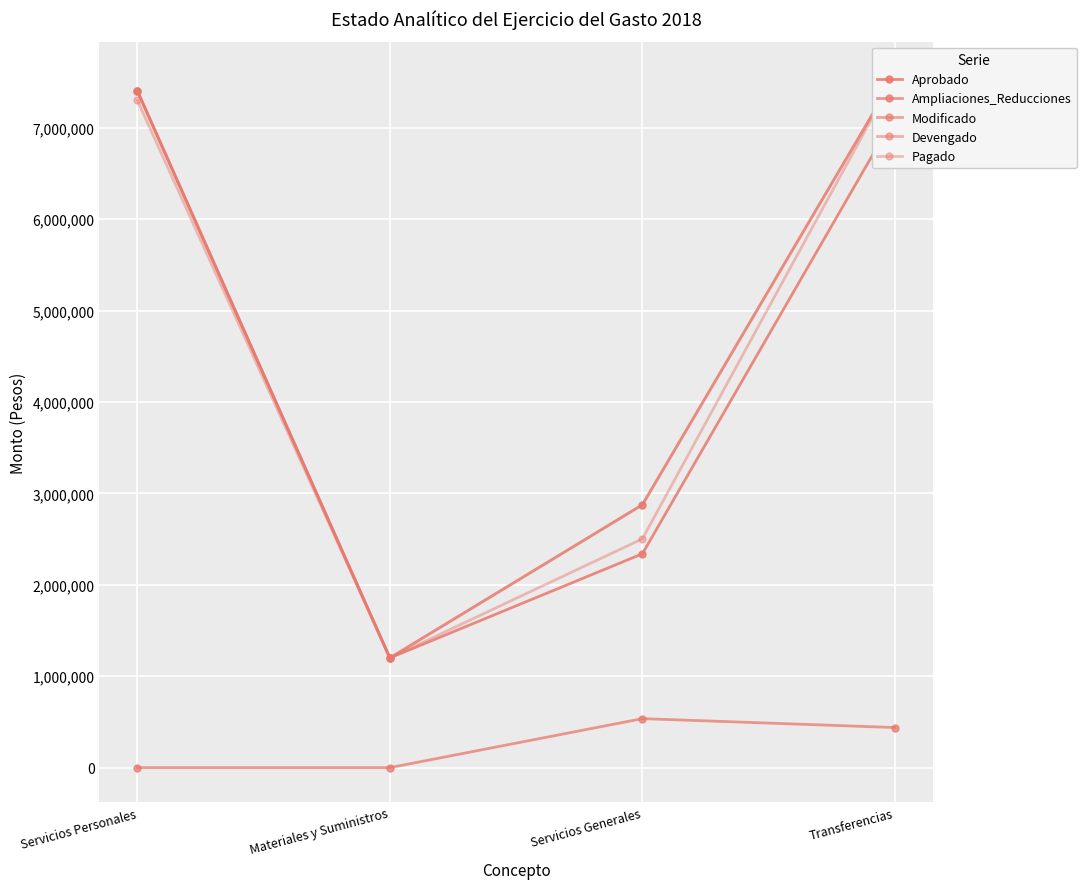

What is the sum of all Devengado values?

19036440.2